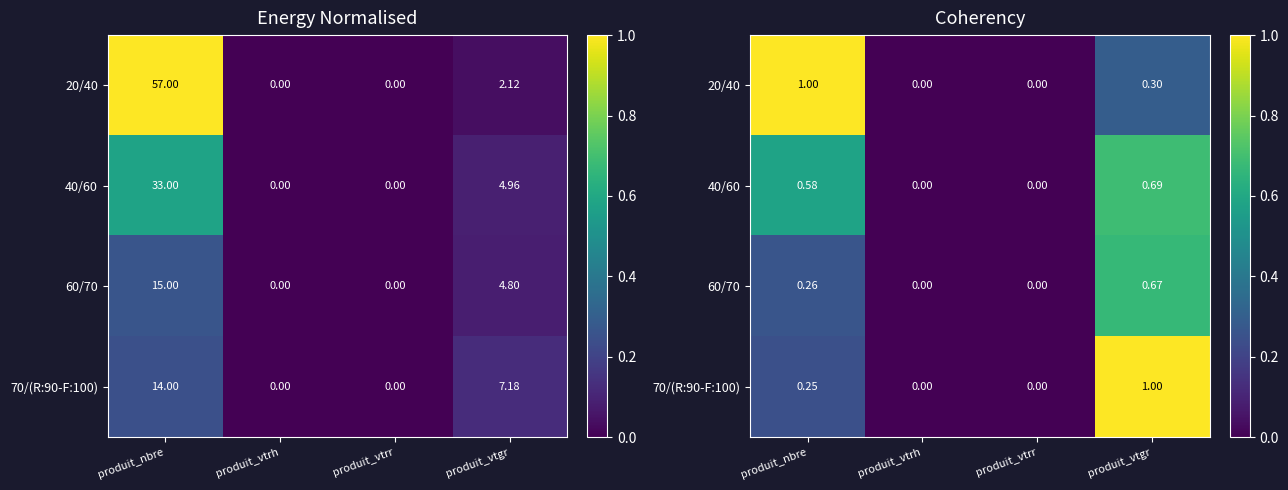

What is the maximum value for 70/(R:90-F:100)?

1.0